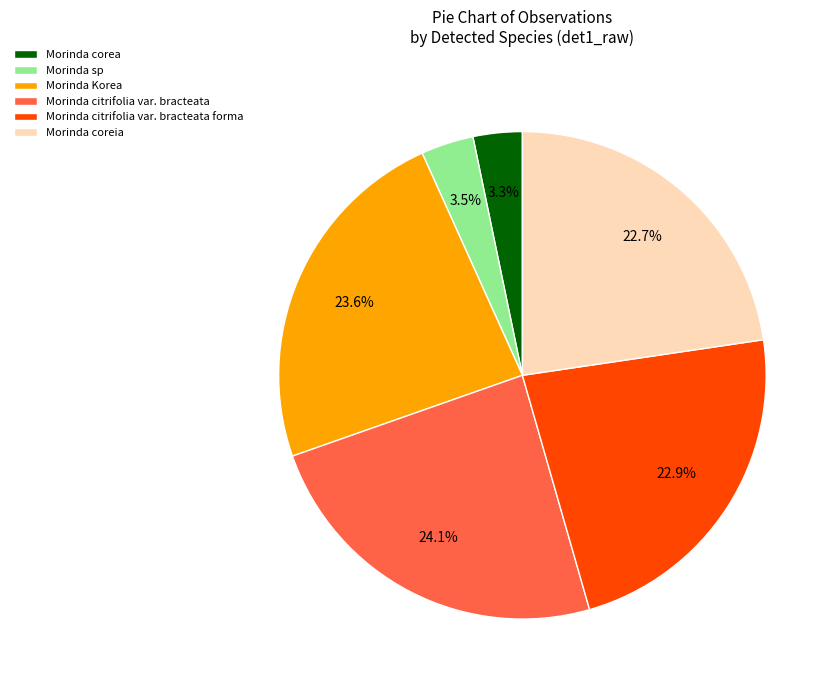

Approximately how many times larger is the value at Morinda citrifolia var. bracteata compared to Morinda Korea?

1.0